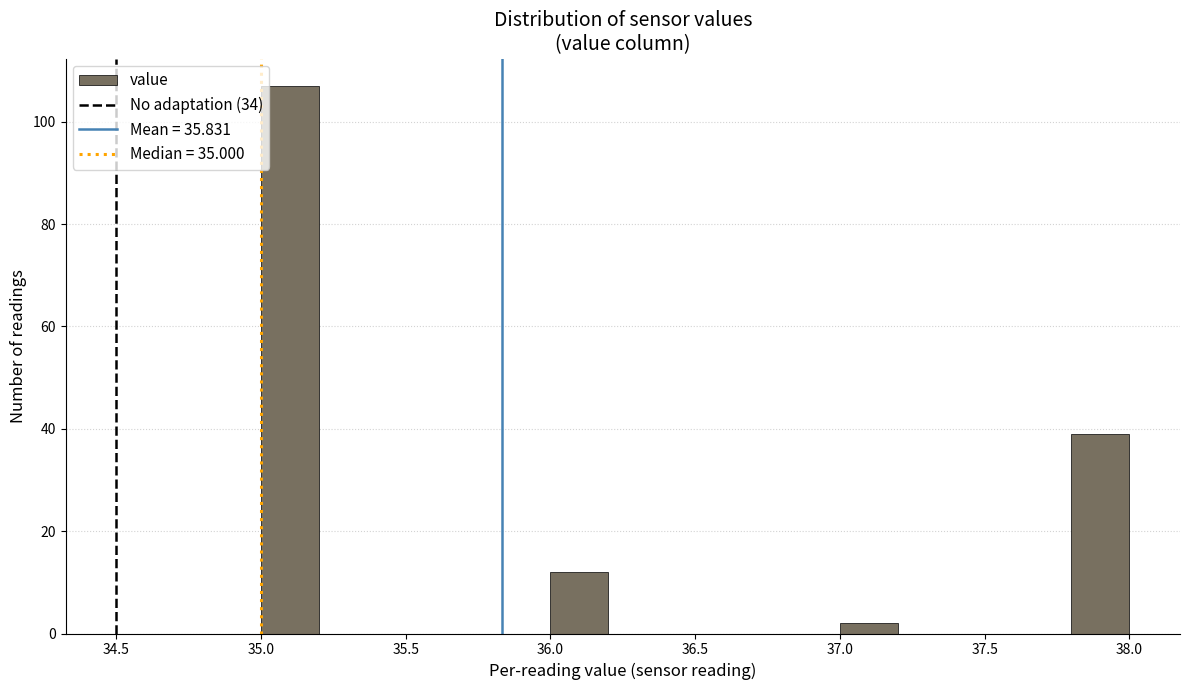

What is the height of the bar covering 37.8 to 38.0 on the x-axis? The values are not printed on the chart, so give them approximately, as read against the axis.

40